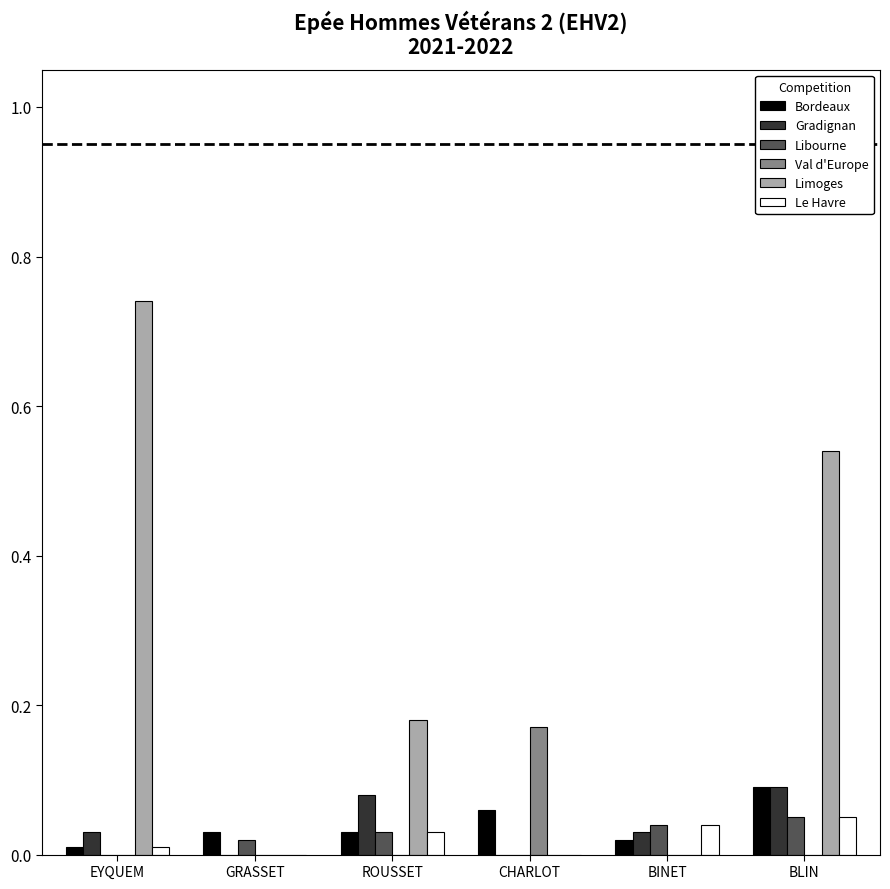

The Libourne series shows 0.0 at GRASSET. True or false?

True